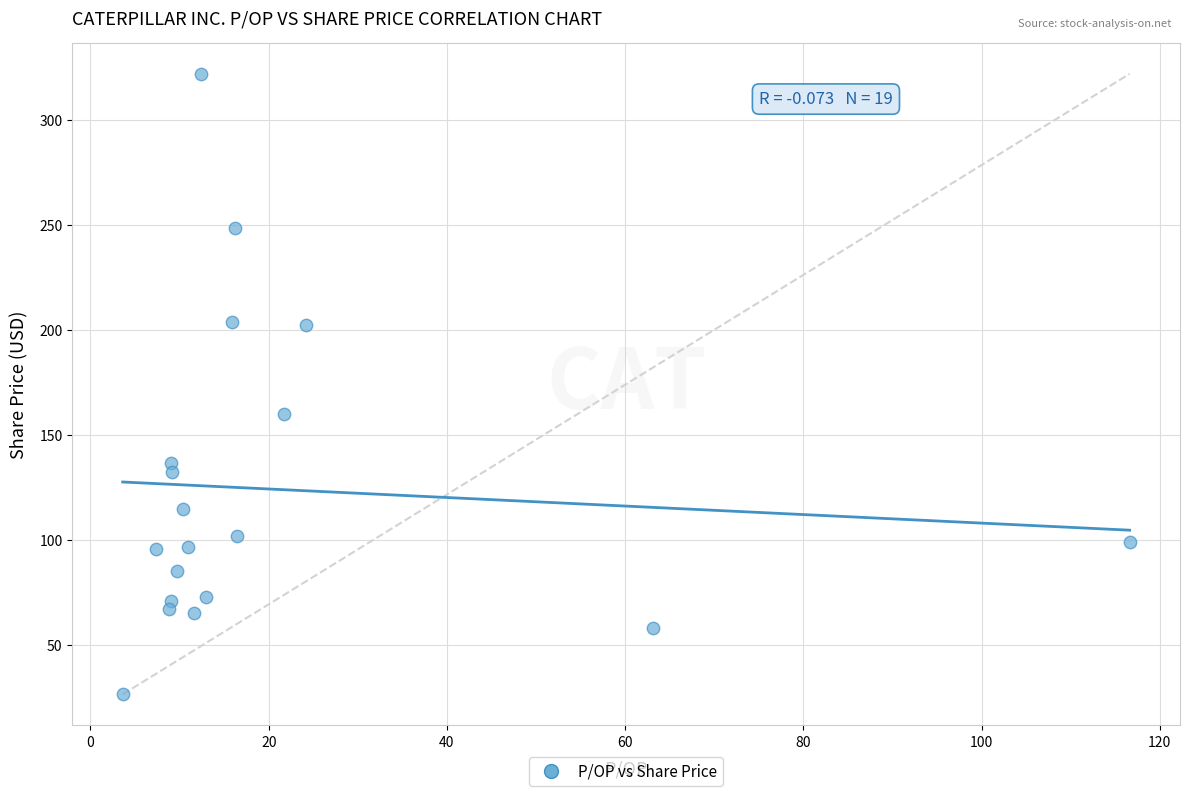

What Y value in the scatter plot is closest to 174?

160.0